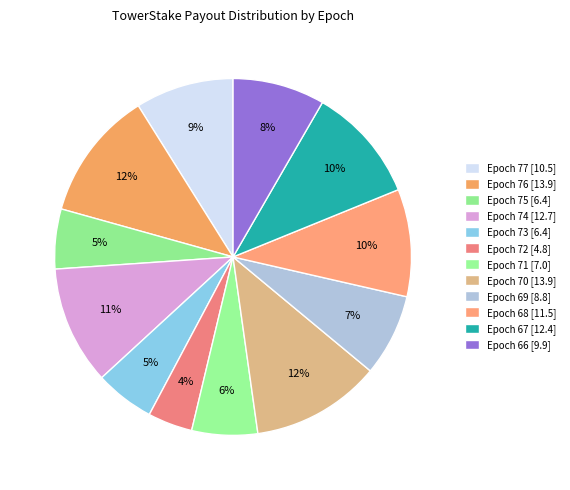

How many segments does this pie chart have?

12